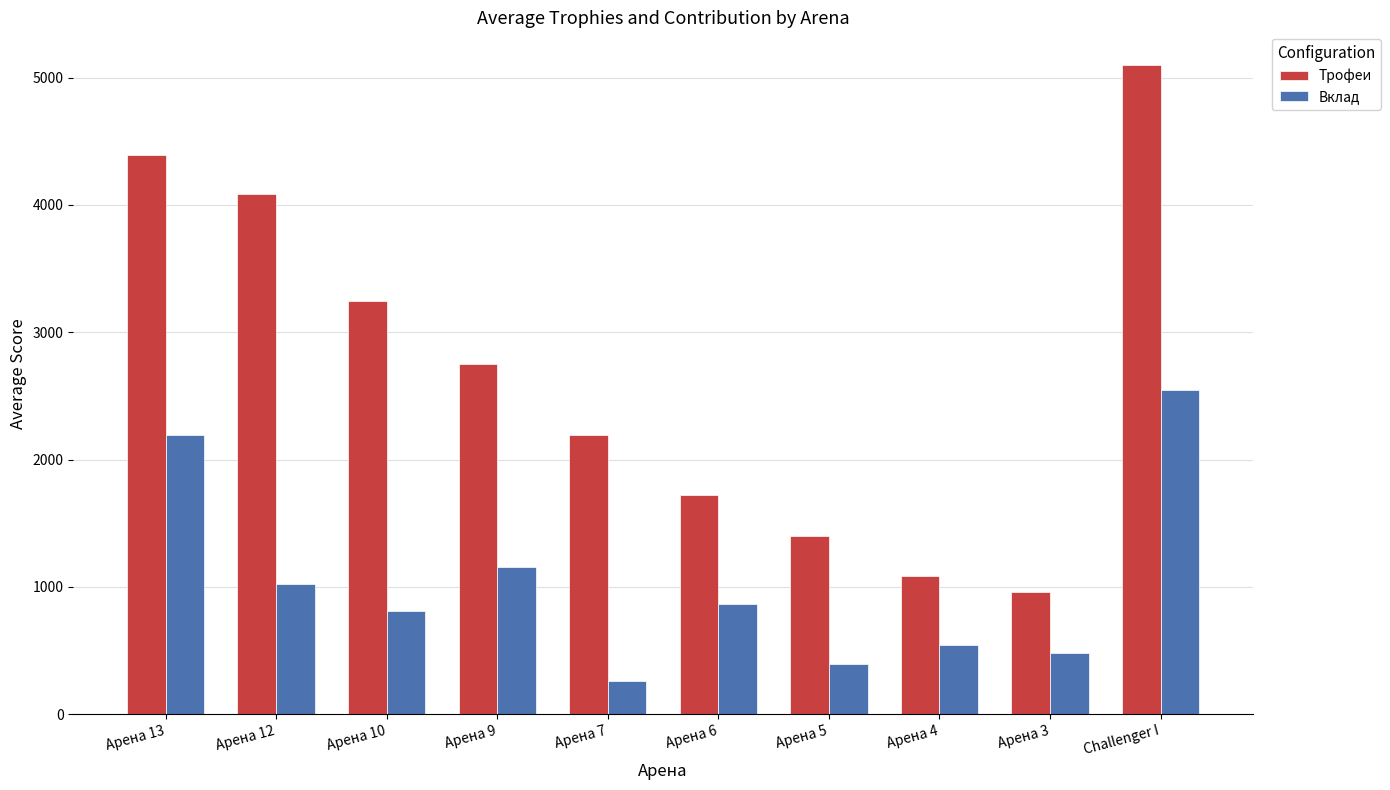

What is the total value across all series at Арена 10?

4056.0